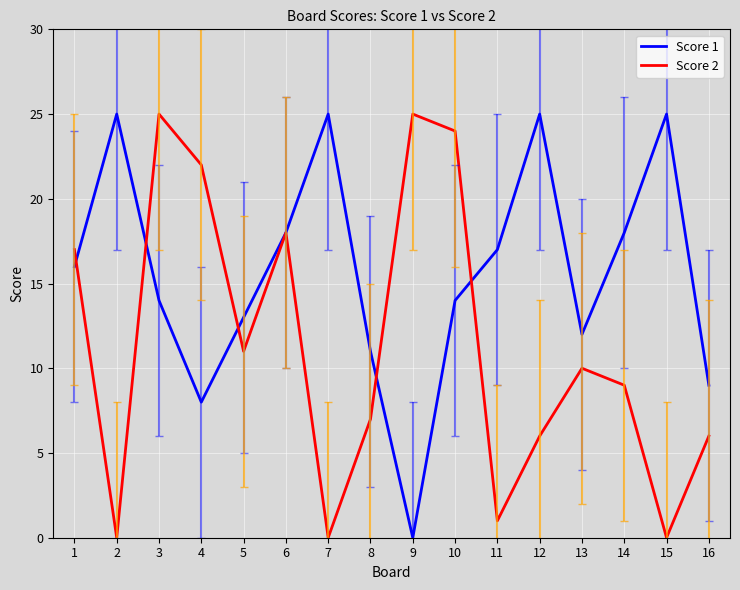

The value of Score 1 at 2 is 13. True or false?

False